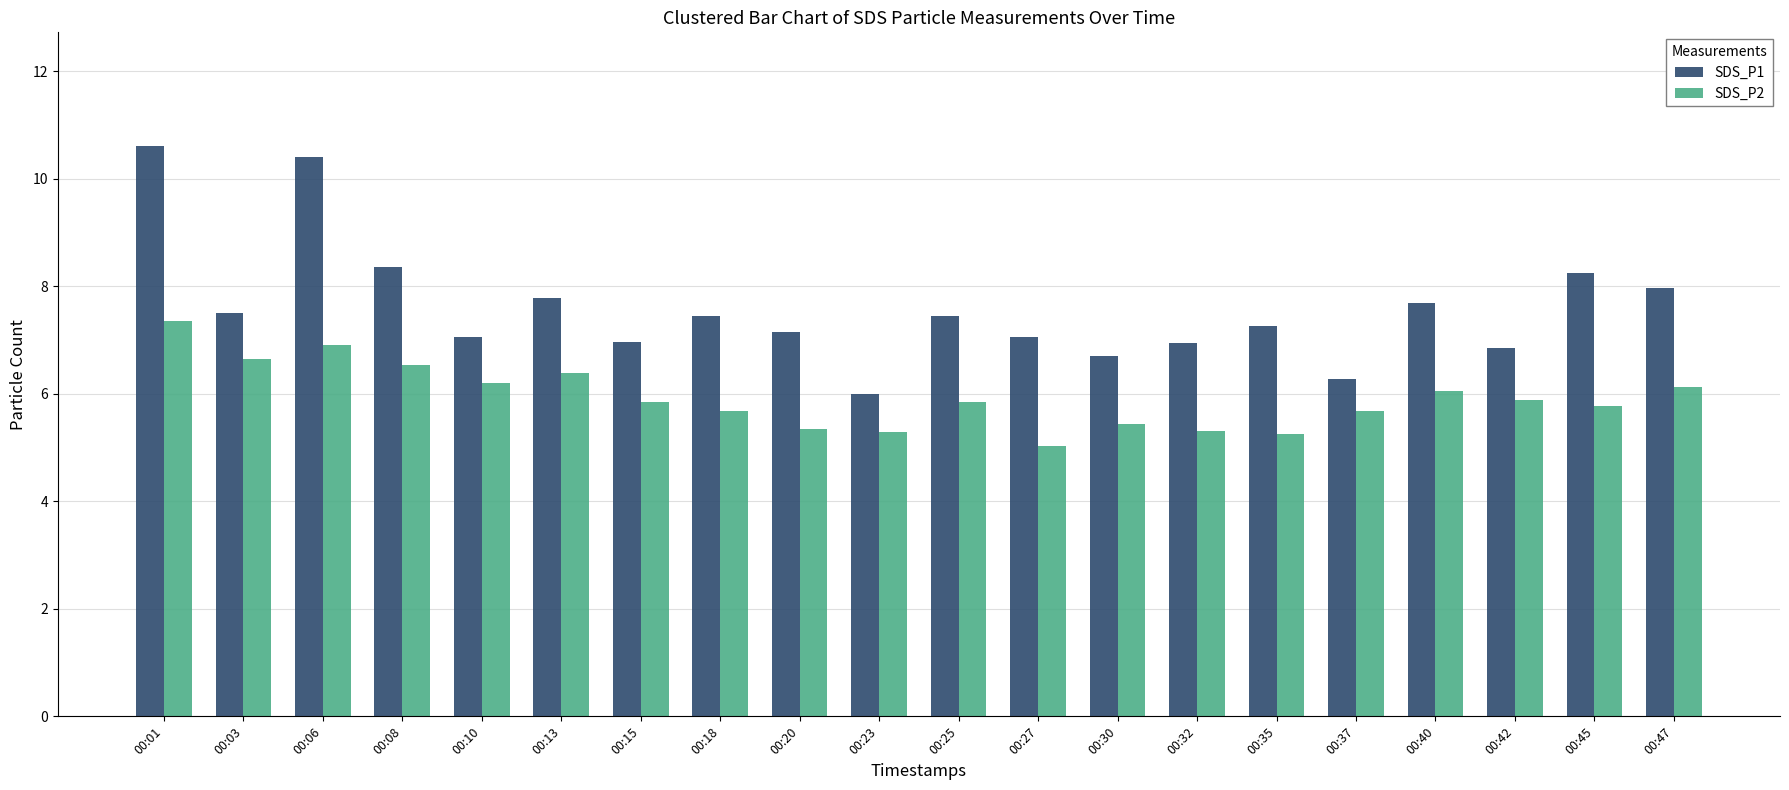

Are the bars horizontal?

No